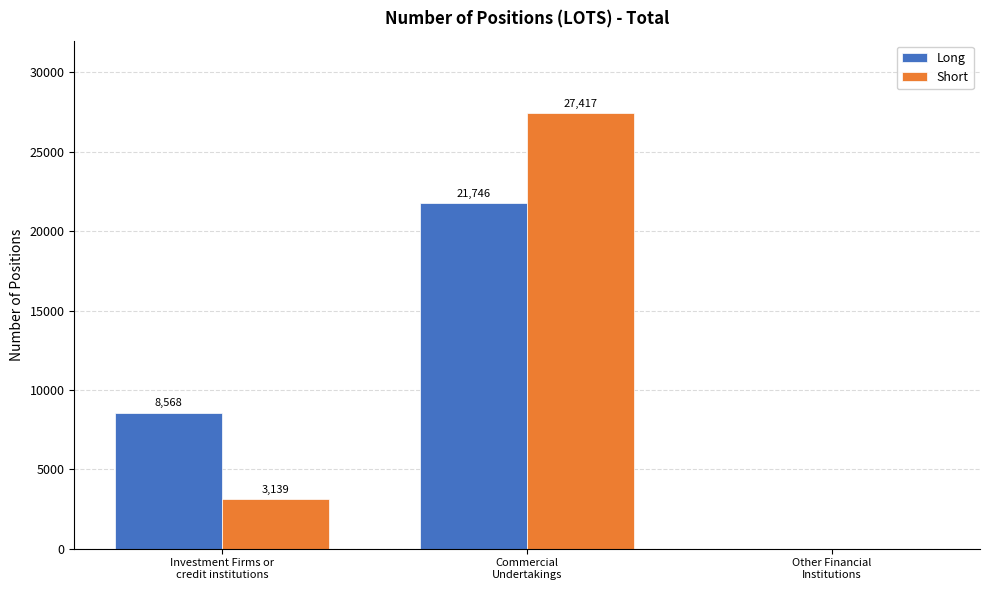

Reading left to right, extract all data points from this chart.

Long: 8568	21746	0
Short: 3139	27417	0